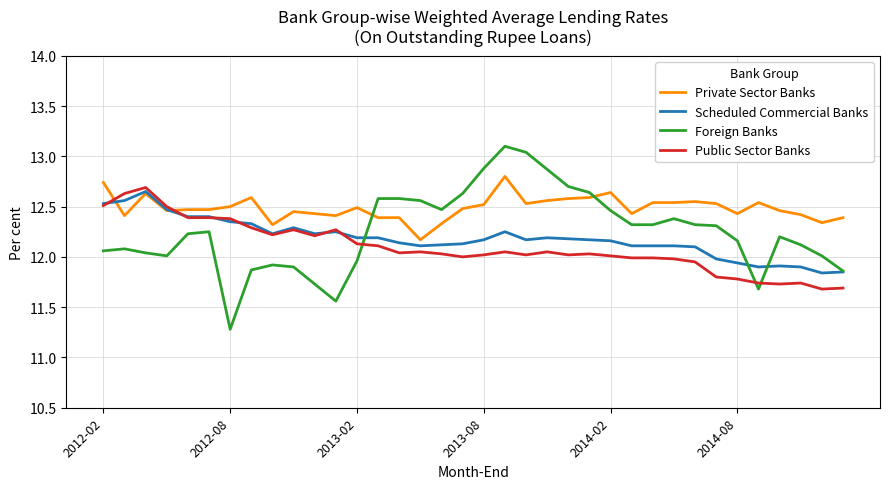

At how many categories does at least one series exceed 12?

36